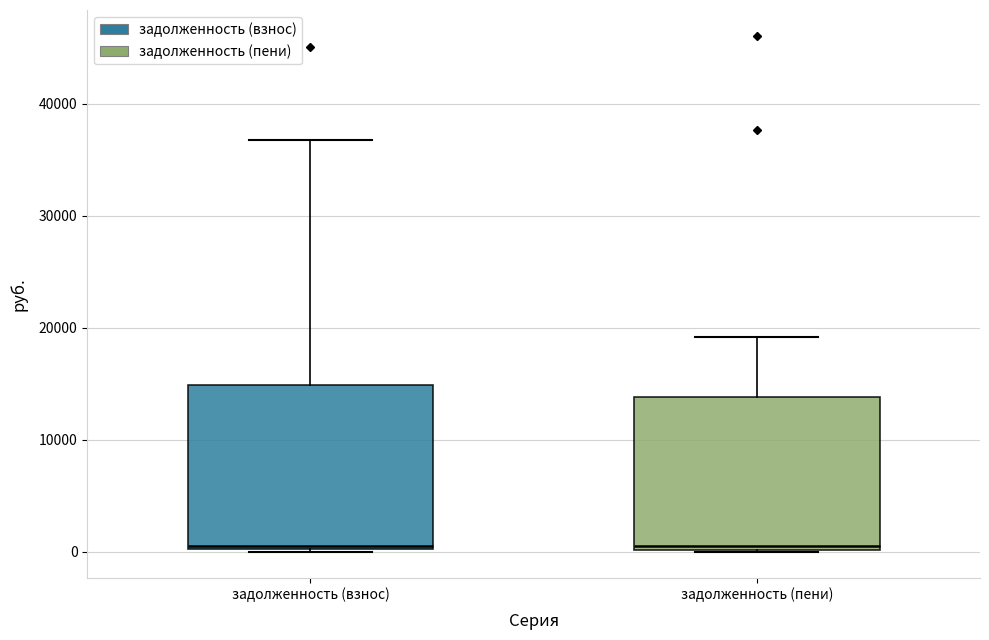

Where does the upper whisker of the box for задолженность (пени) end on the y-axis? The values are not printed on the chart, so give them approximately, as read against the axis.

19000